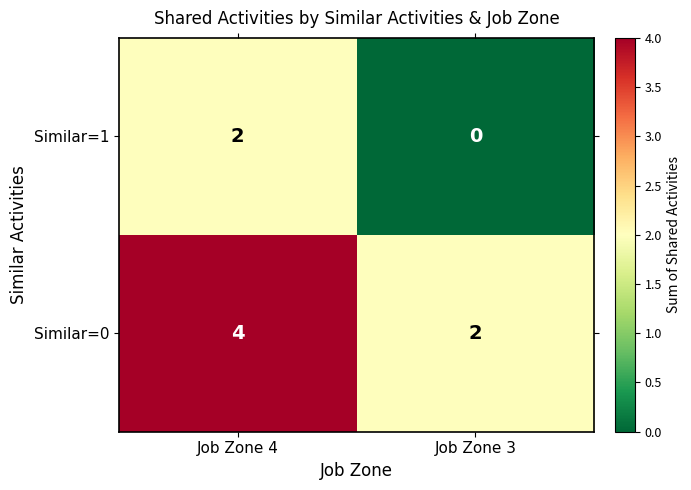

How many values in Similar=1 are above zero?

1